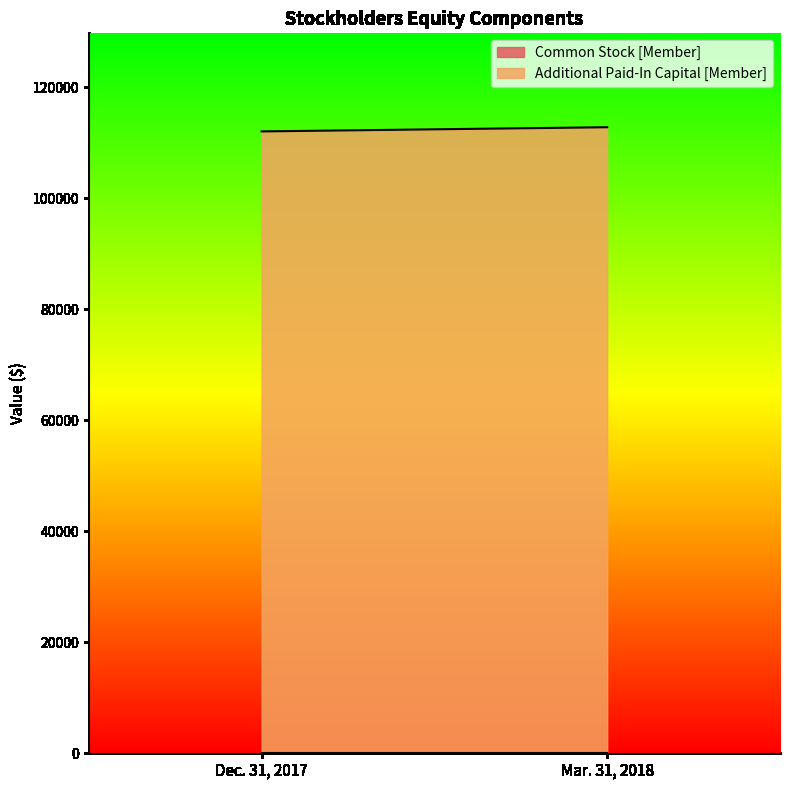

List the series in order of their peak value, lowest first.

Common Stock [Member], Additional Paid-In Capital [Member]